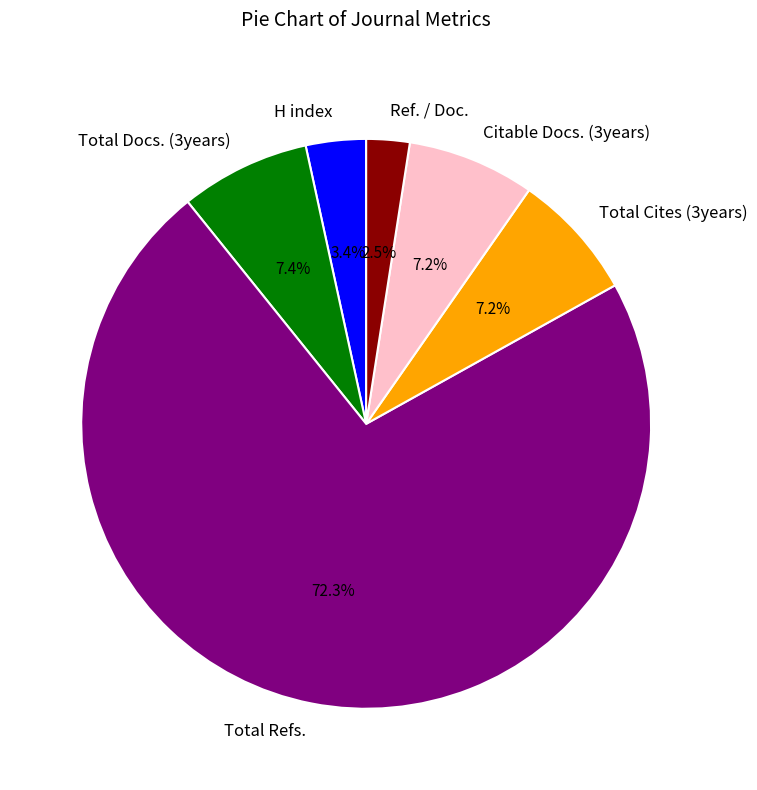

What is the ratio of the value at Total Refs. to the value at Total Cites (3years)?

10.0